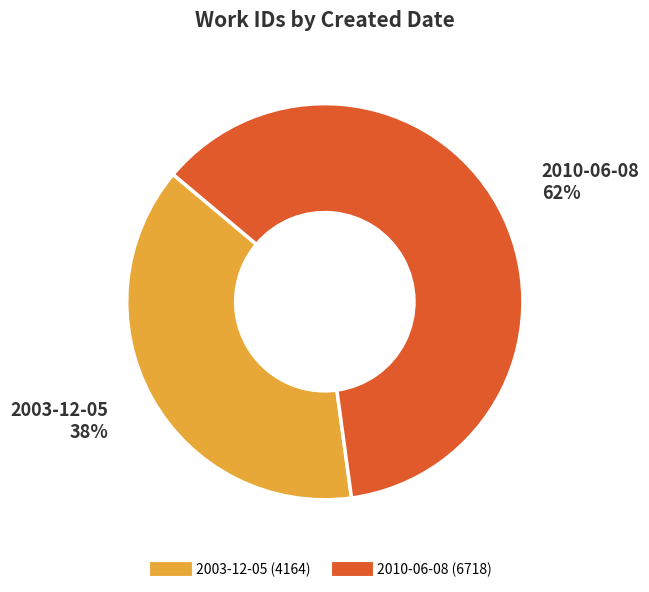

True or false: 2003-12-05 accounts for 27% of the total.

False